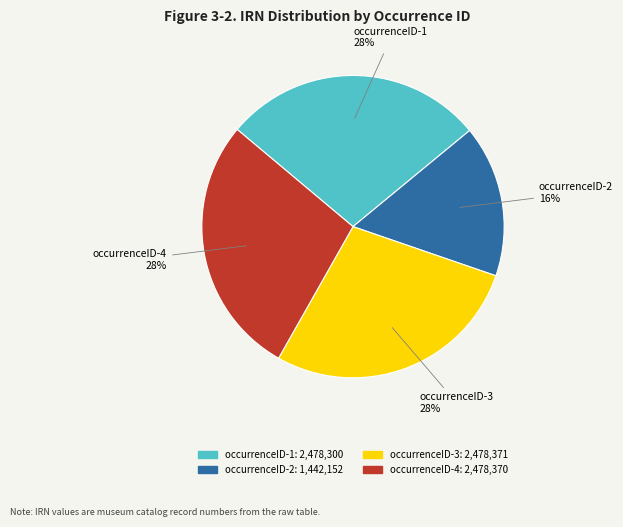

Between occurrenceID-4 and occurrenceID-2, which is larger?

occurrenceID-4